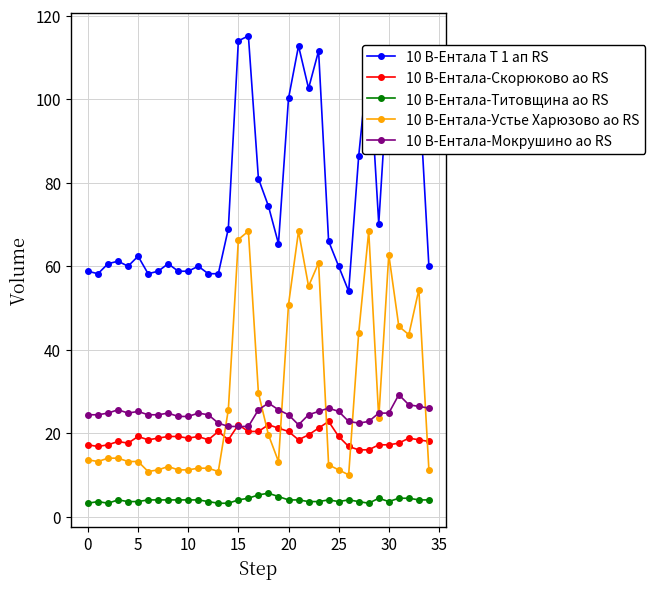

Is this an area chart (filled region under the line)?

No